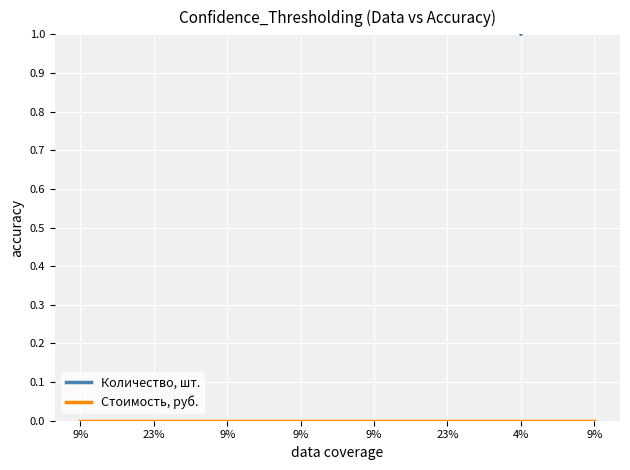

Reading left to right, list all the values displayed in this chart.

Количество, шт.: 2	5	2	2	2	5	1	2
Стоимость, руб.: 0	0	0	0	0	0	0	0